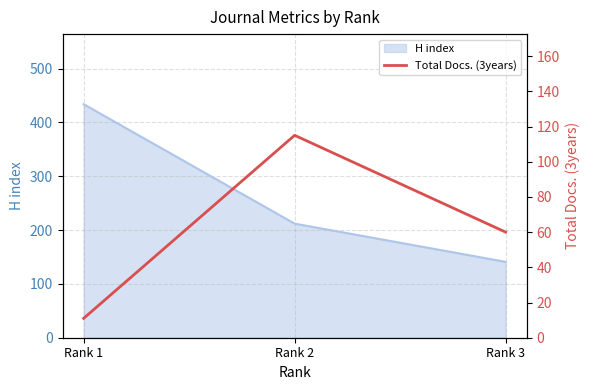

The chart shows a value of 11 at Rank 1. True or false?

True